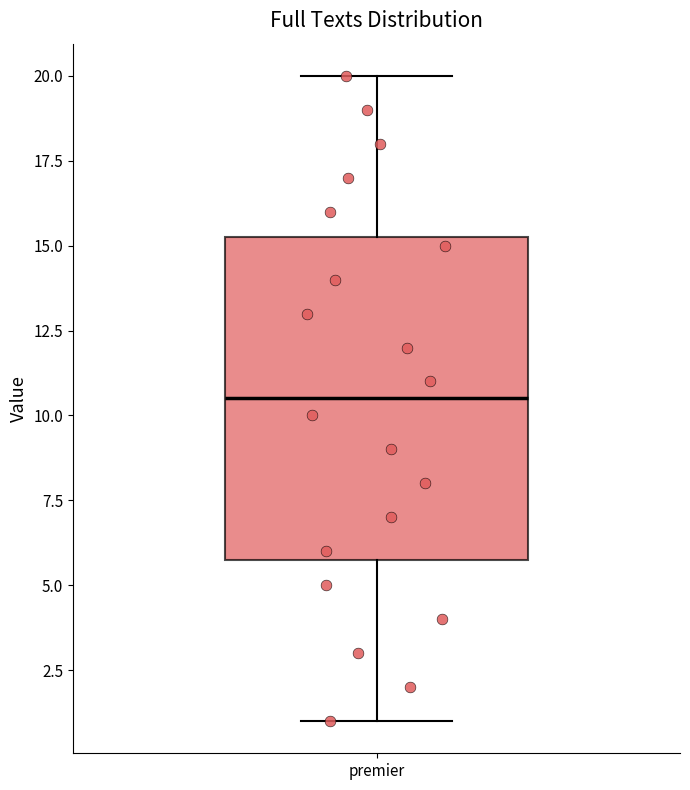

Read this box plot against the y-axis: the position of the median line, the range covered by the box, and the ends of both whiskers. The values are not printed on the chart, so give them approximately, as read against the axis.

median 10.5, box 6.0 to 15.5, whiskers 1.0 to 20.0